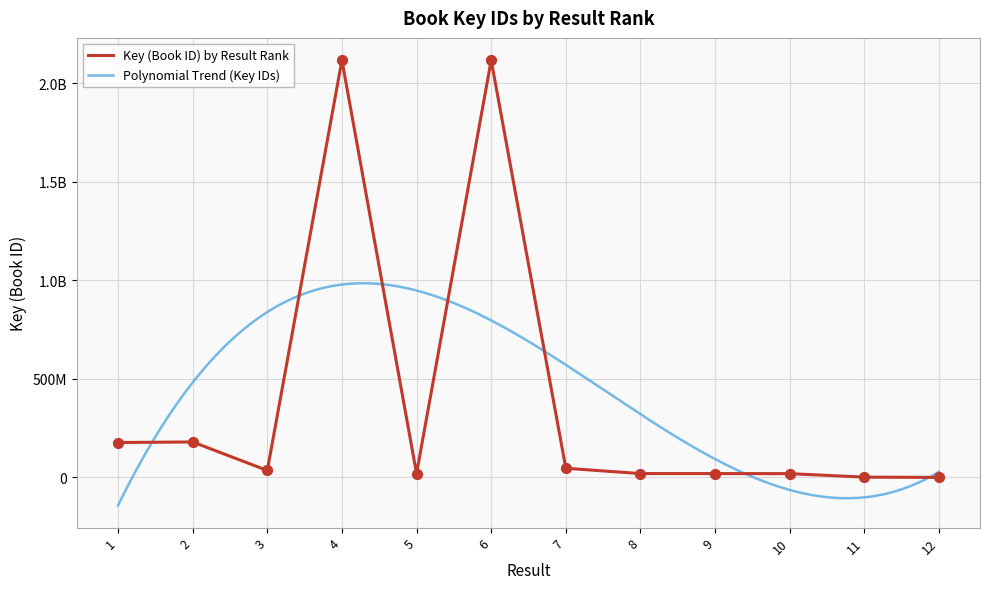

Between 2 and 5, which is larger?

2